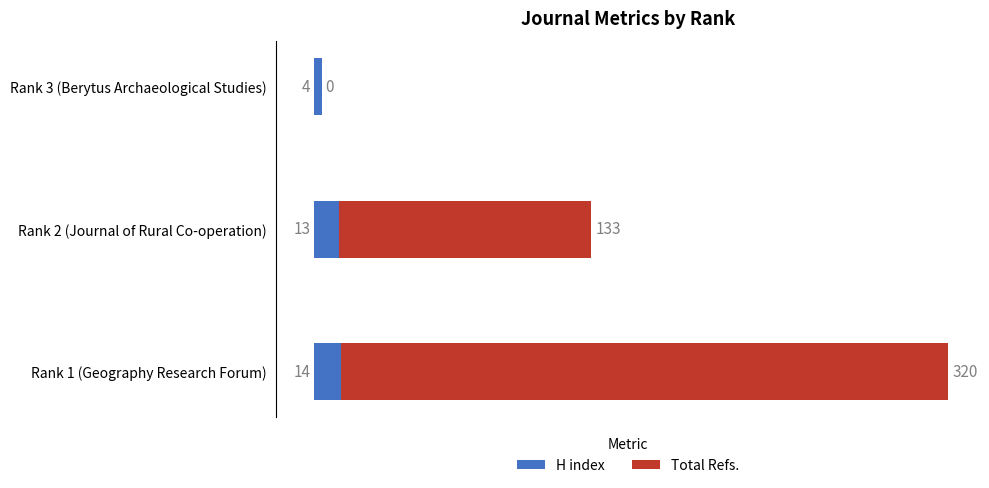

What is the sum of the H index values at Rank 2 (Journal of Rural Co-operation) and Rank 1 (Geography Research Forum)?

27